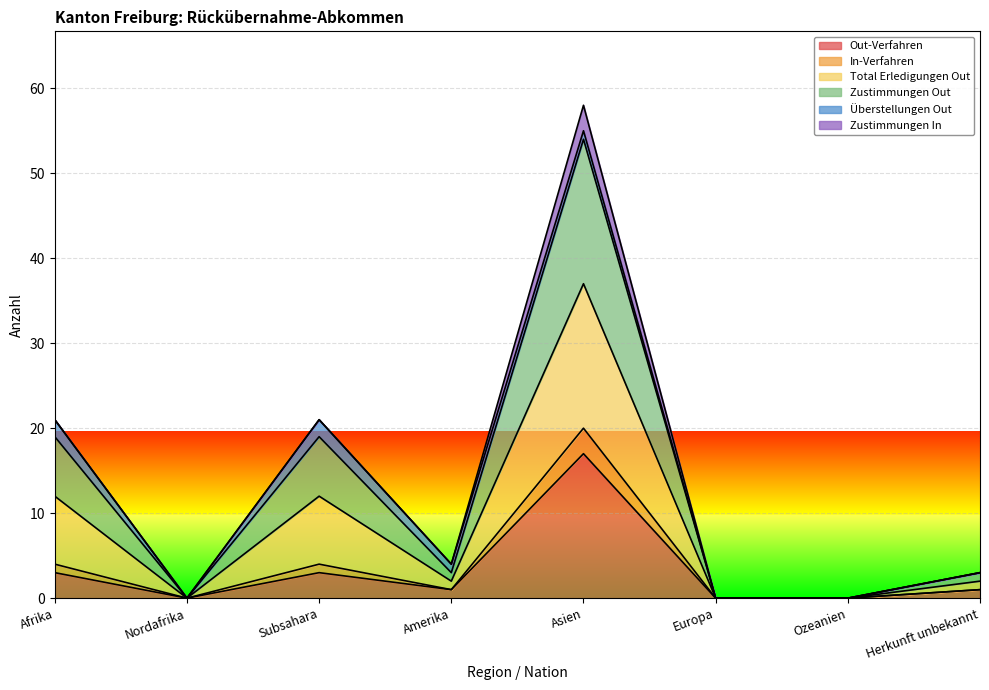

In Out-Verfahren, how many points are lower than both neighbors (excluding endpoints)?

2